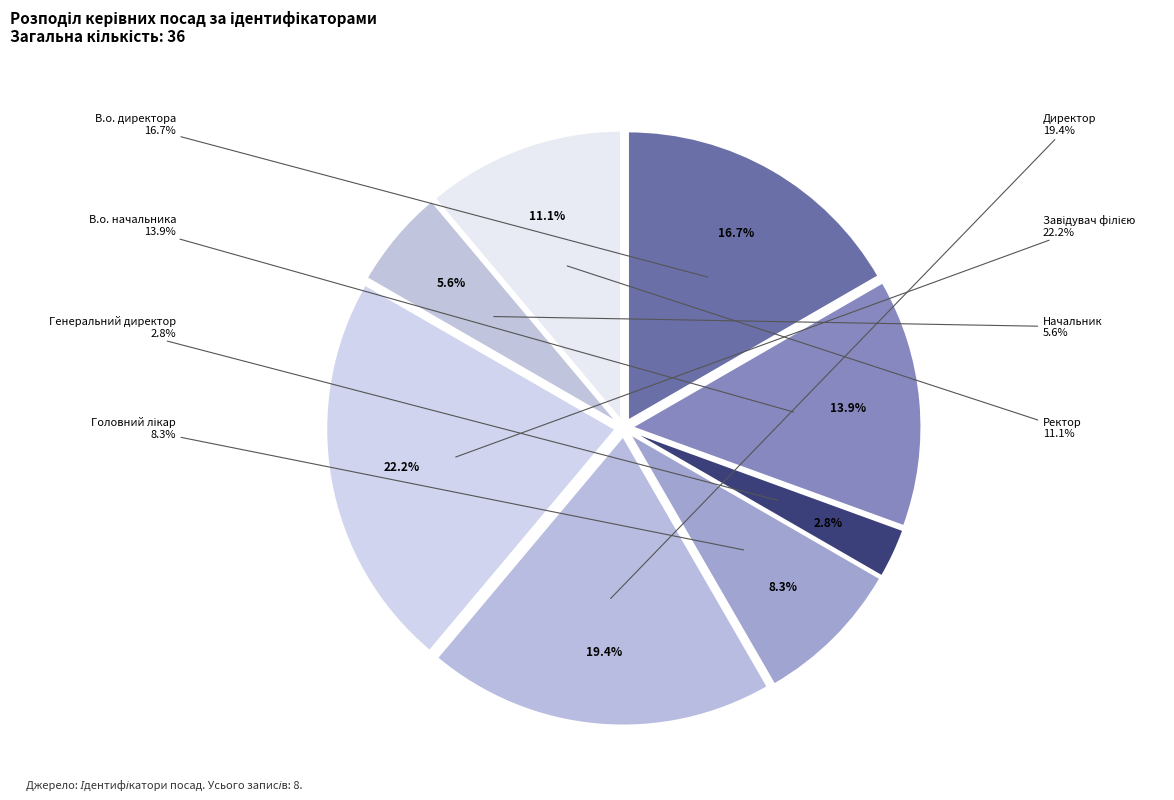

Does В.о. начальника account for over 50% of the chart?

No